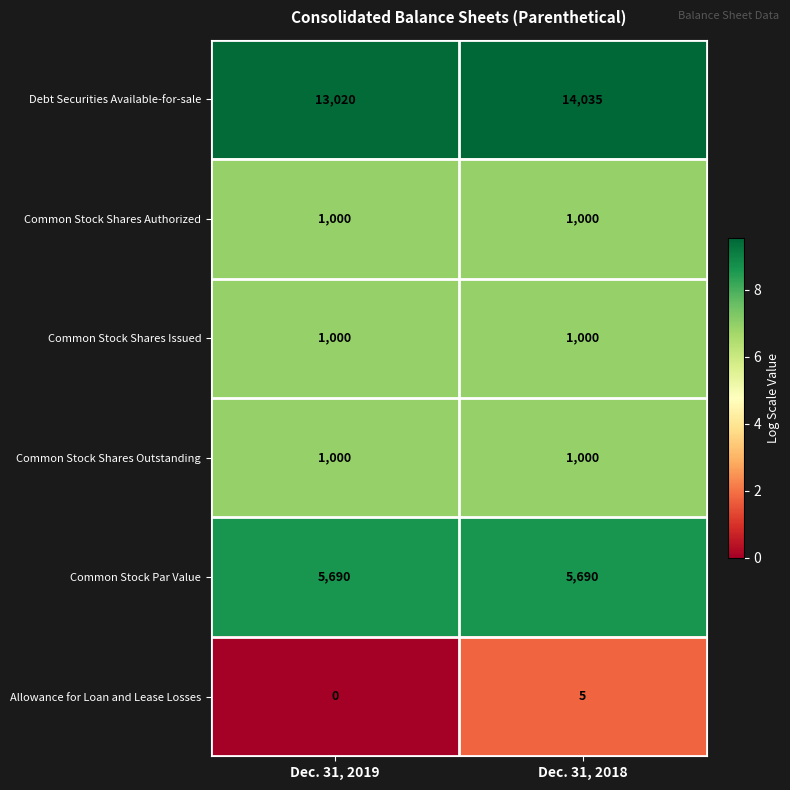

What is the highest value of the Debt Securities Available-for-sale series?

14035